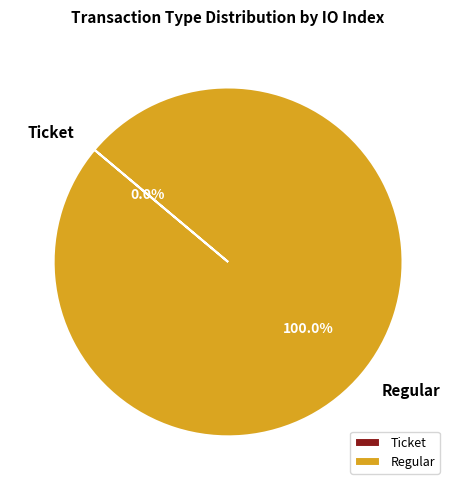

What is the change in value from Ticket to Regular?

+1